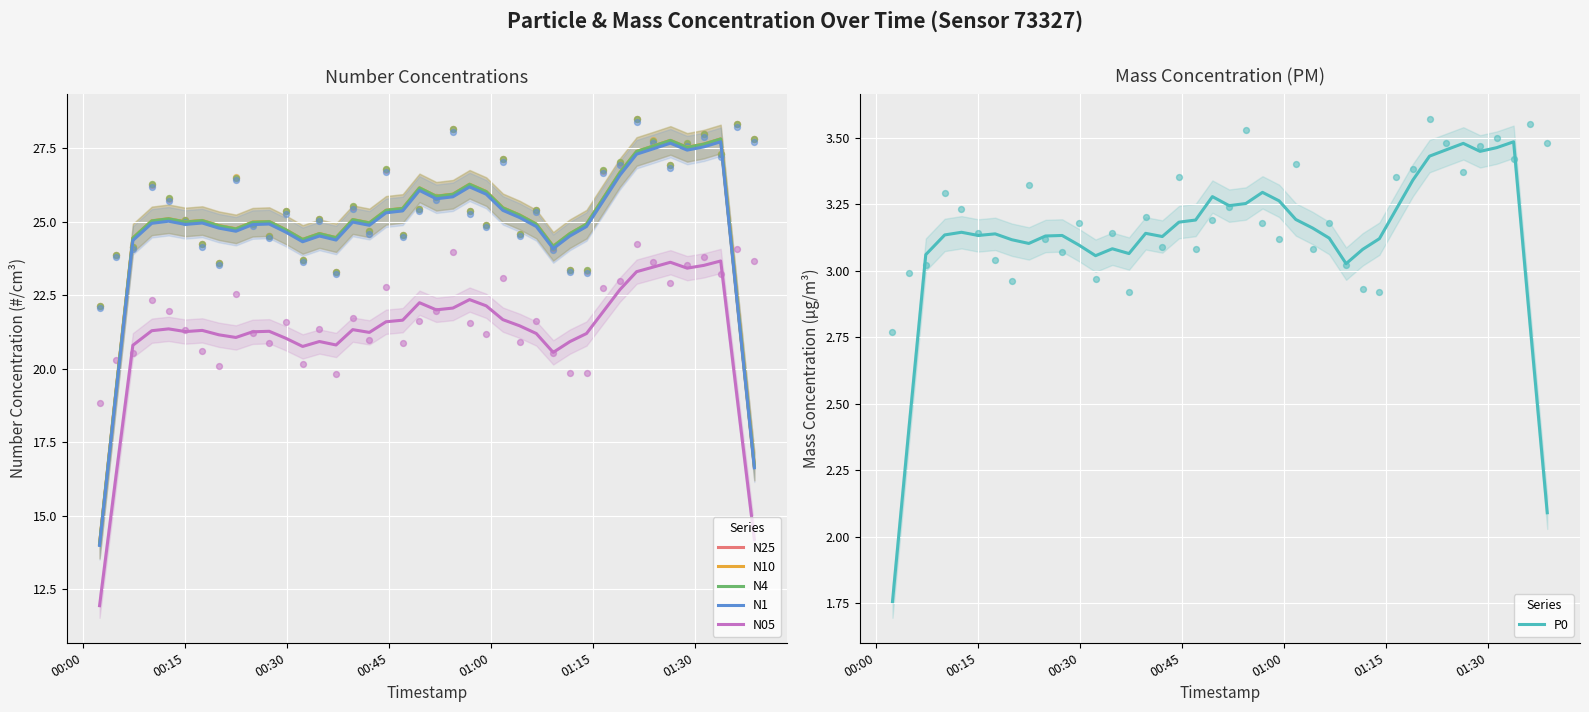

Which series has the widest spread of Y values?

N4